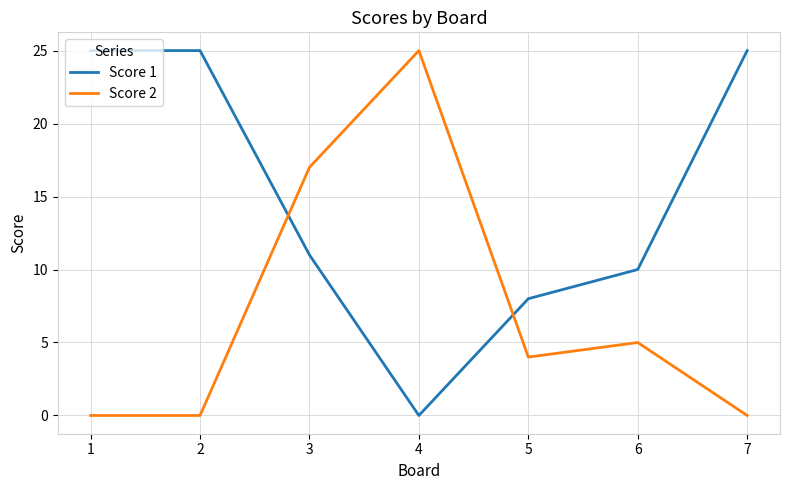

Reading left to right, transcribe all the data shown in this chart.

Score 1: 1=25	2=25	3=11	4=0	5=8	6=10	7=25
Score 2: 1=0	2=0	3=17	4=25	5=4	6=5	7=0